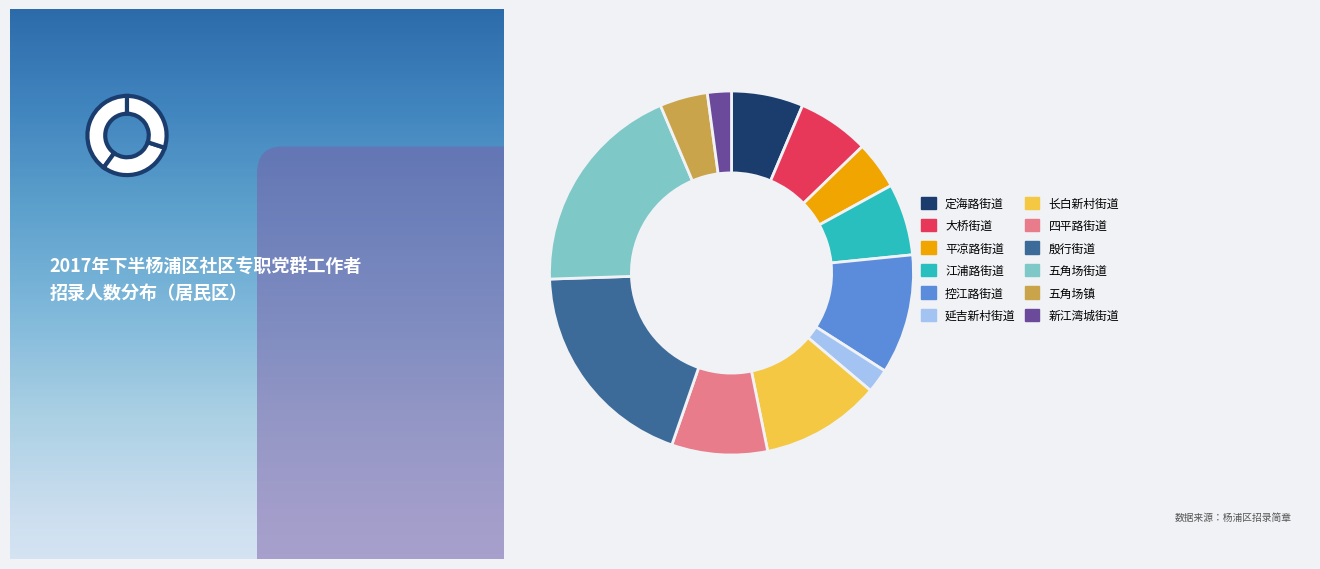

To the nearest percent, what portion does 四平路街道 represent?

9%